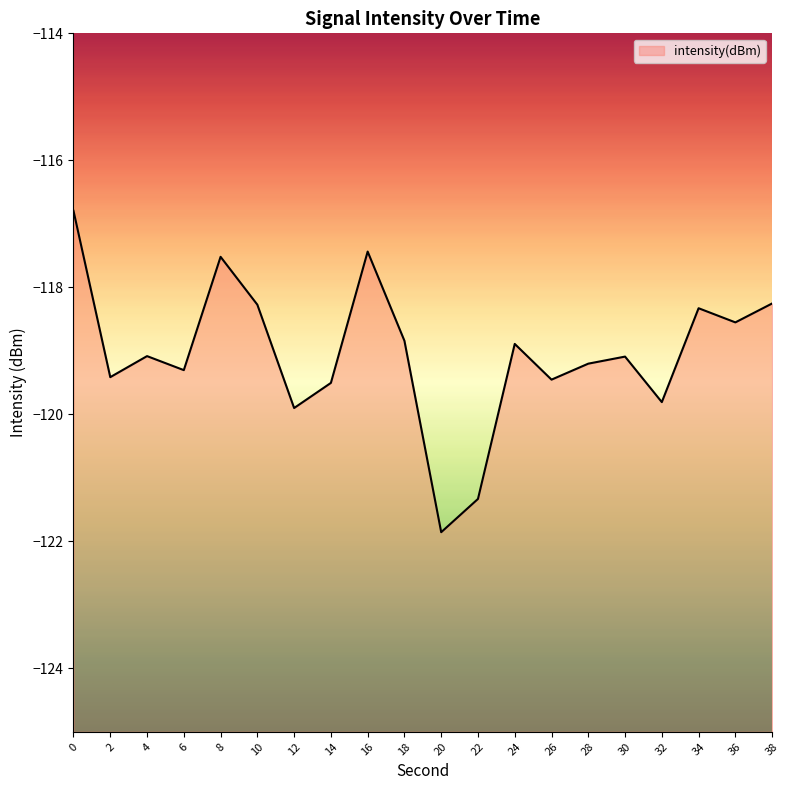

How many data points are less than -119?

11